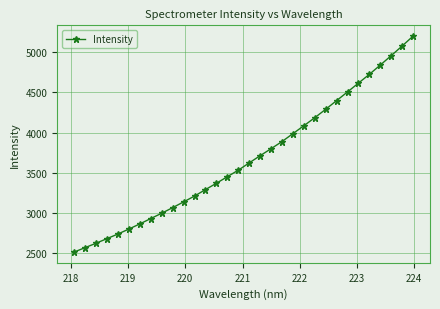

What is the minimum value shown in the chart?

2514.5